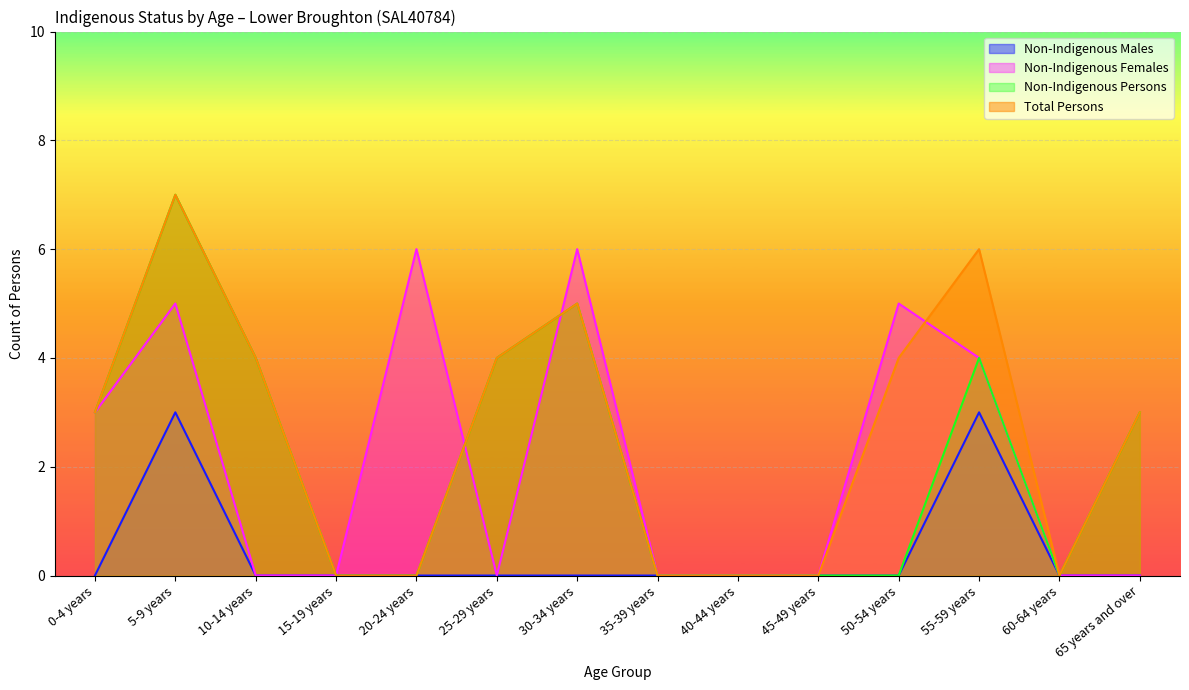

True or false: Non-Indigenous Persons and Total Persons intersect in this chart.

False